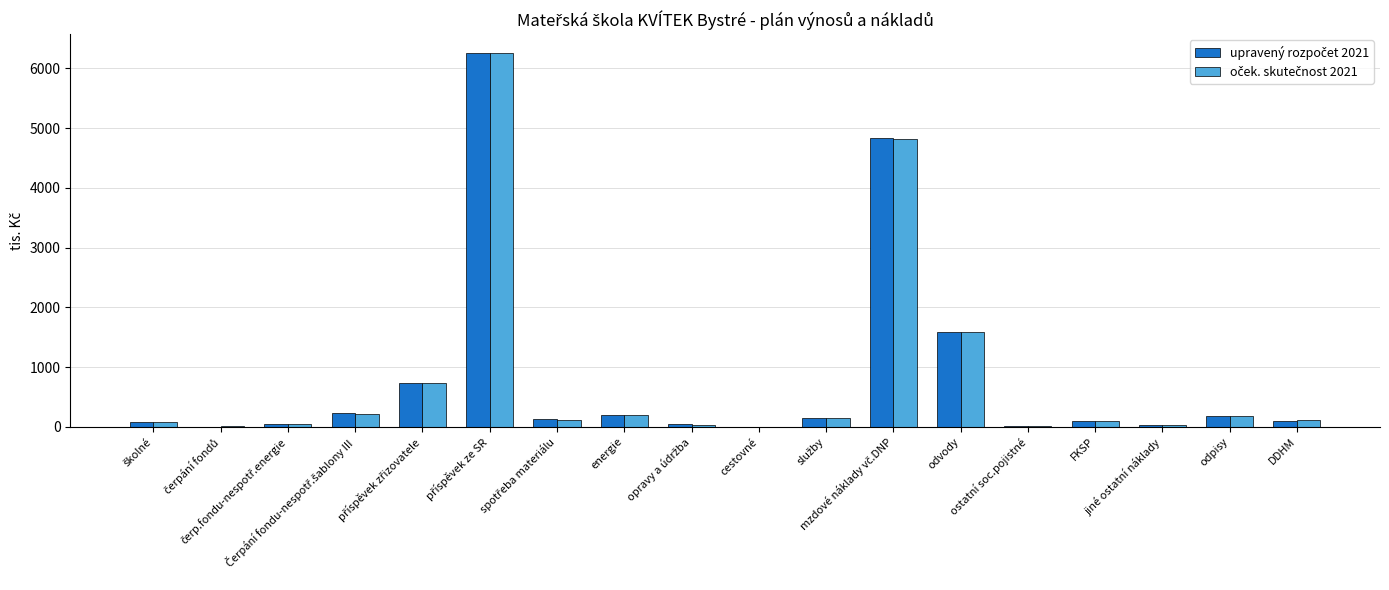

What is the greatest value displayed?

6258